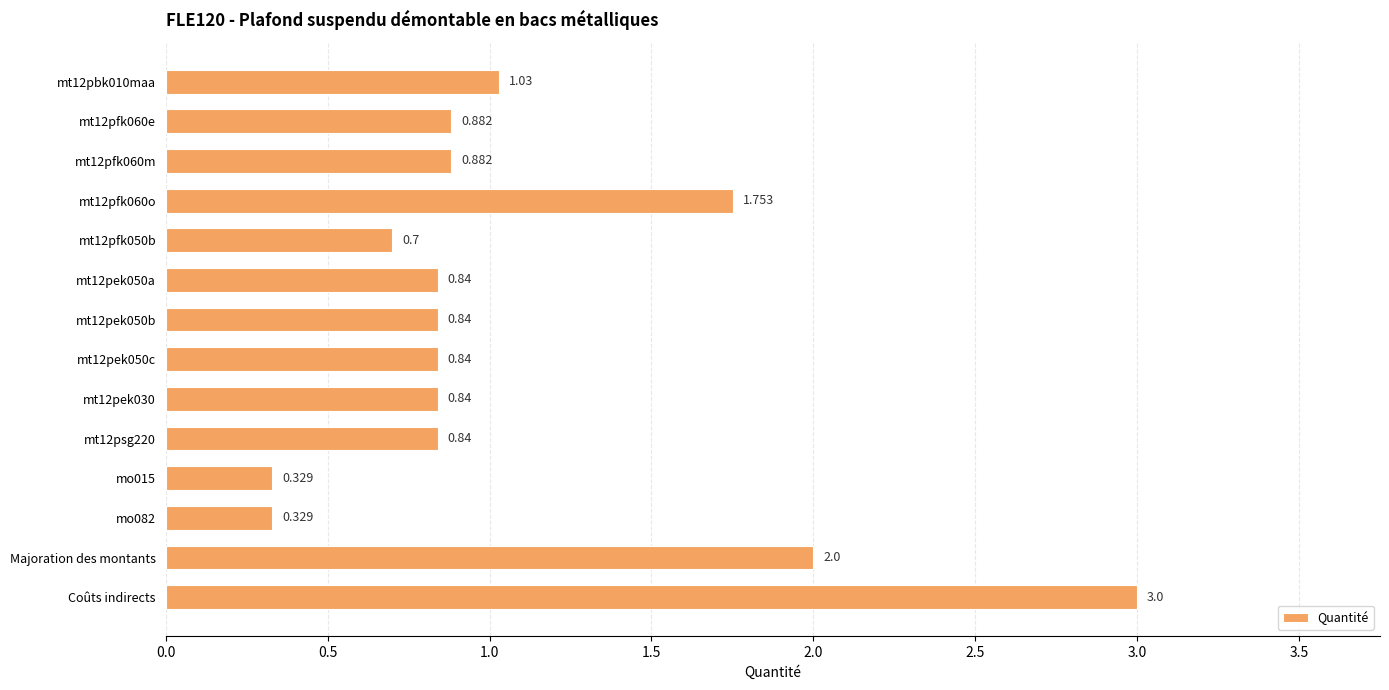

How many bars are there in total?

14